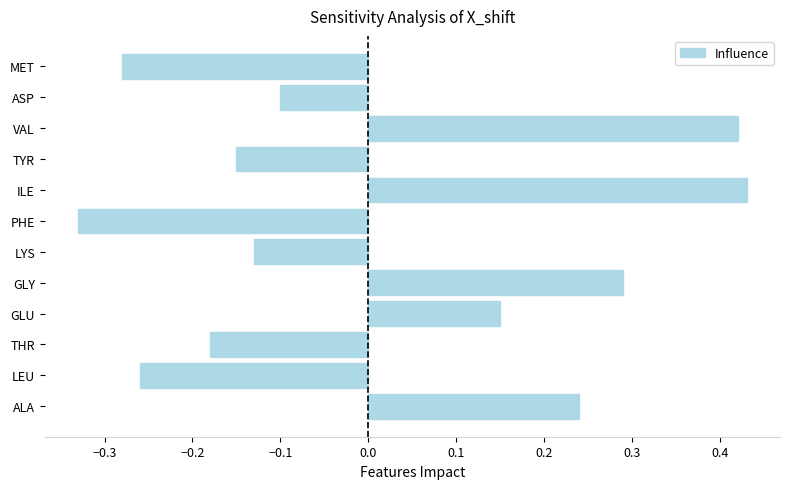

List the labels in order of value, smallest first.

PHE, MET, LEU, THR, TYR, LYS, ASP, GLU, ALA, GLY, VAL, ILE